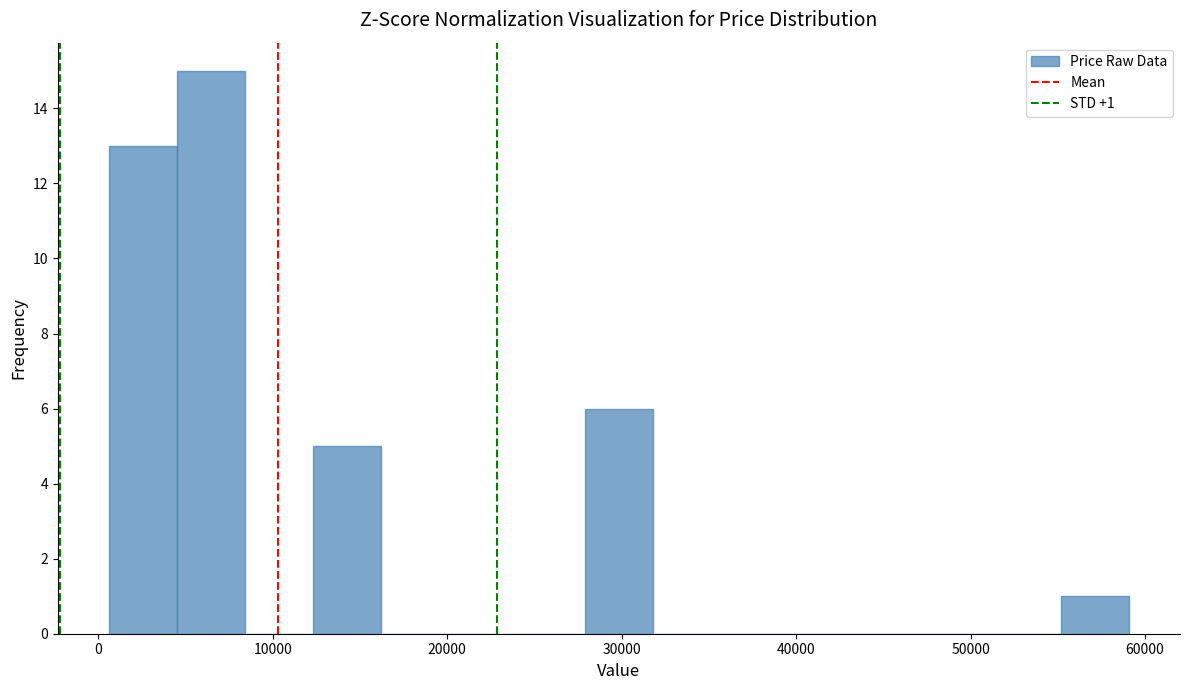

Read against the x-axis, roughly where is the centre of the tallest bar?

6000